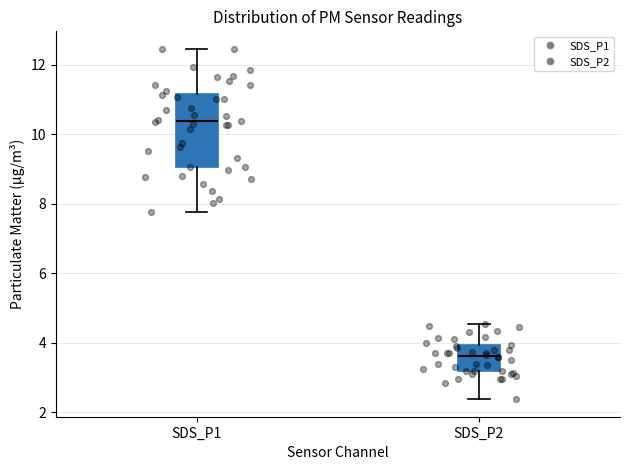

Where is the lower edge of the box for SDS_P2 on the y-axis? The values are not printed on the chart, so give them approximately, as read against the axis.

3.2